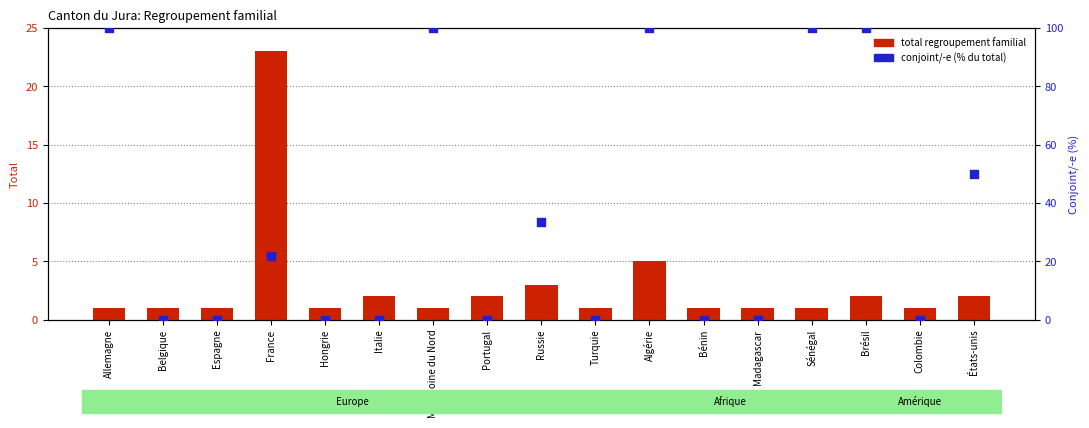

At which category is the sum across all series the highest?

Algérie